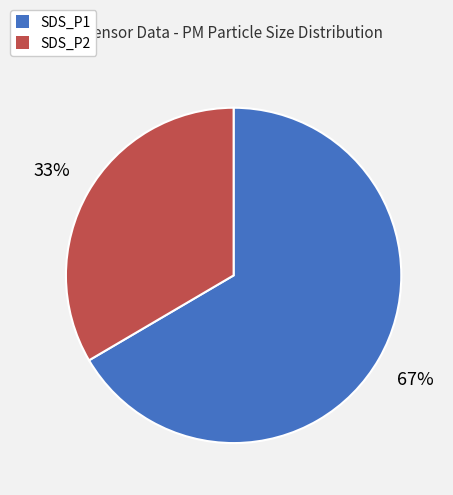

Between SDS_P1 and SDS_P2, which is larger?

SDS_P1